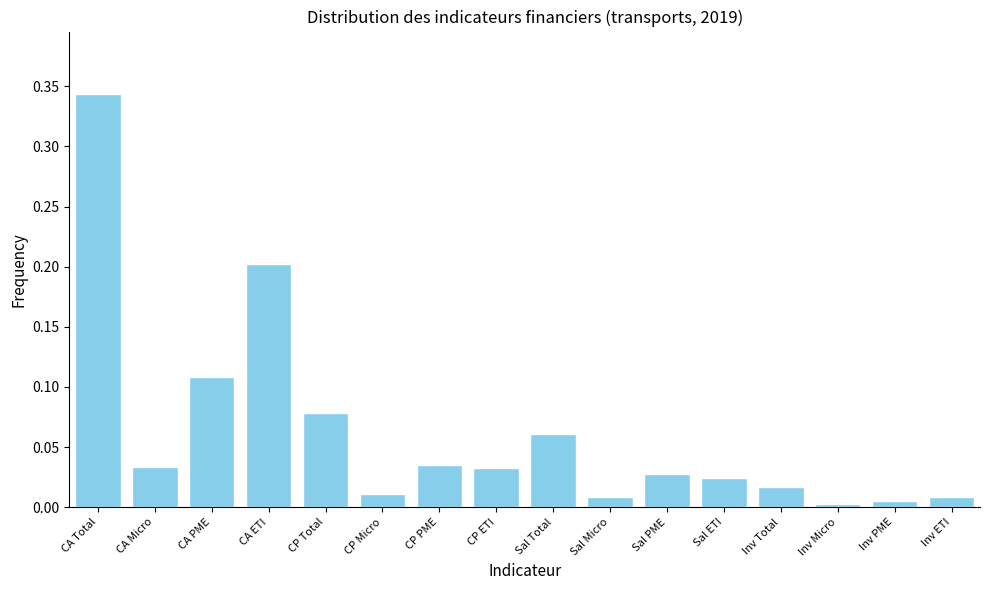

Which has a higher value, Inv Total or Sal Micro?

Inv Total